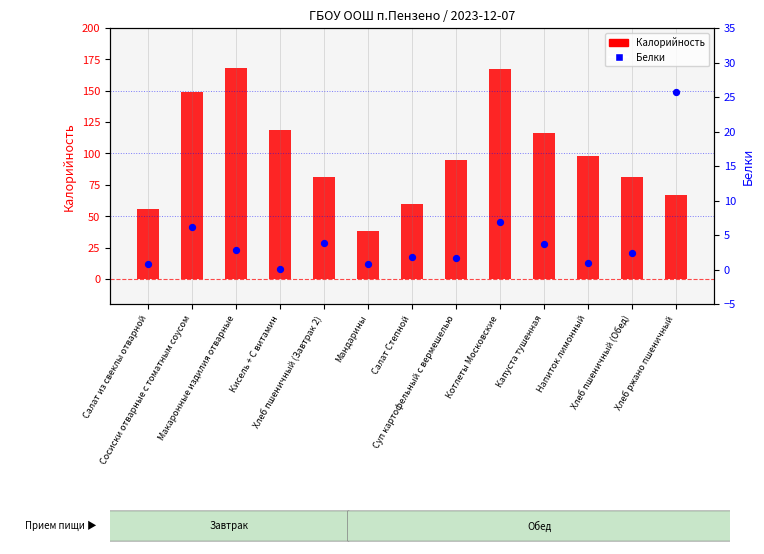

Is the value of Калорийность at Хлеб пшеничный (Обед) greater than the value of Белки at Суп картофельный с вермешелью?

Yes